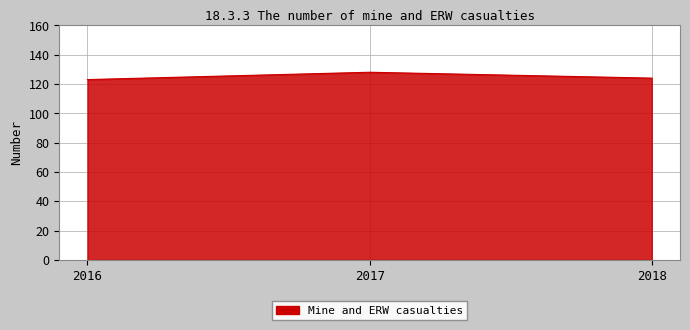

Reading right to left, list all the values displayed in this chart.

124	128	123